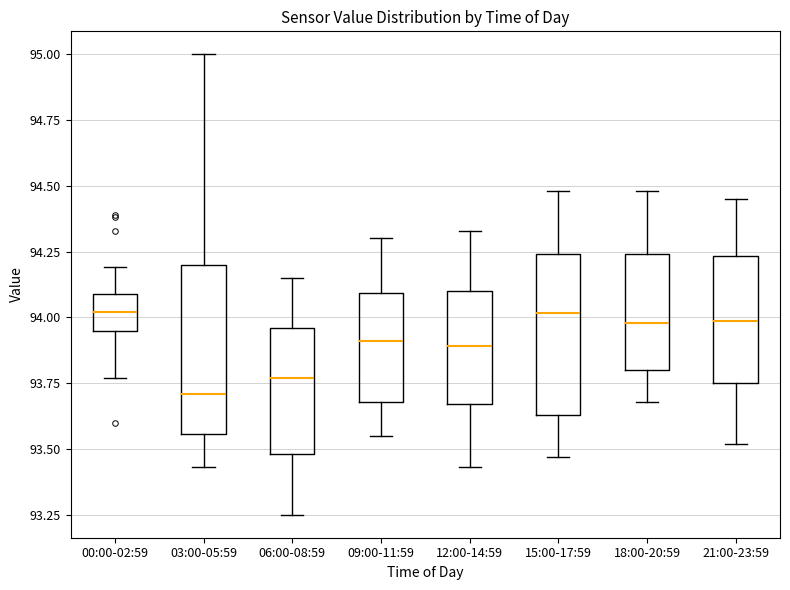

Reading left to right, transcribe this box plot: for each box, give where its median line is, the range the box spans, and where its two whiskers end, as read against the y-axis. The values are not printed on the chart, so give them approximately, as read against the axis.

00:00-02:59: median 94.00, box 93.95 to 94.10, whiskers 93.75 to 94.20
03:00-05:59: median 93.70, box 93.55 to 94.20, whiskers 93.45 to 95.00
06:00-08:59: median 93.75, box 93.50 to 93.95, whiskers 93.25 to 94.15
09:00-11:59: median 93.90, box 93.70 to 94.10, whiskers 93.55 to 94.30
12:00-14:59: median 93.90, box 93.65 to 94.10, whiskers 93.45 to 94.35
15:00-17:59: median 94.00, box 93.65 to 94.25, whiskers 93.45 to 94.50
18:00-20:59: median 94.00, box 93.80 to 94.25, whiskers 93.70 to 94.50
21:00-23:59: median 94.00, box 93.75 to 94.25, whiskers 93.50 to 94.45